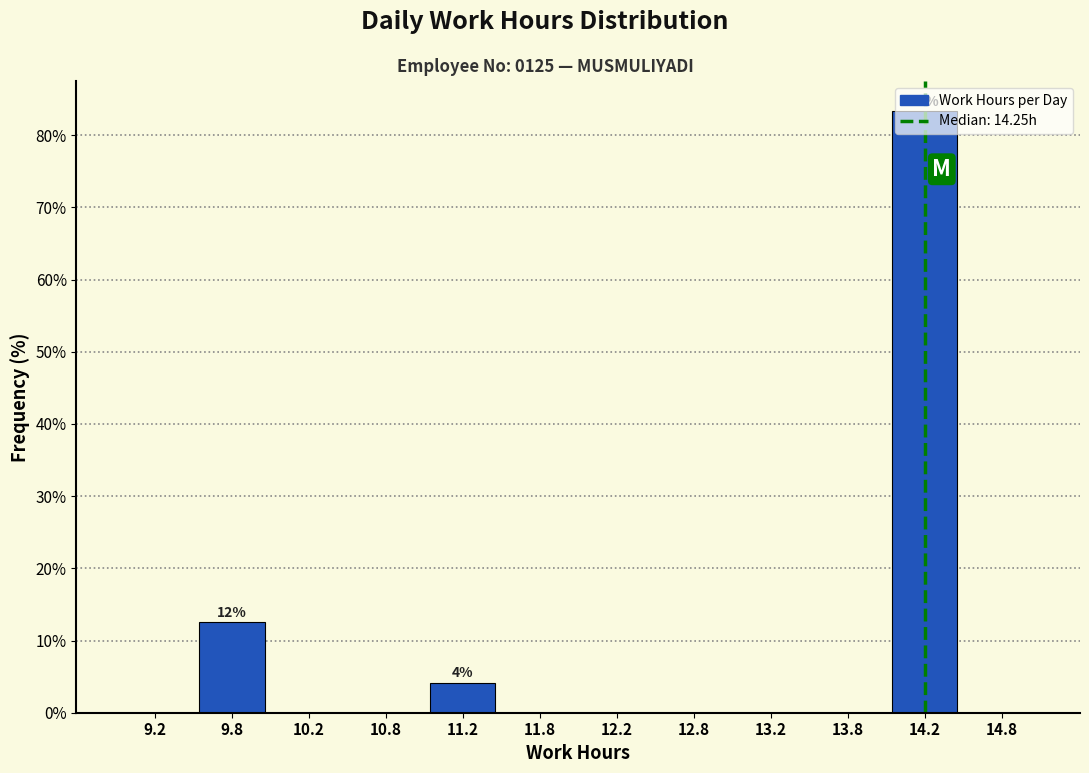

Which range on the x-axis has the tallest bar?

14.0 to 14.5